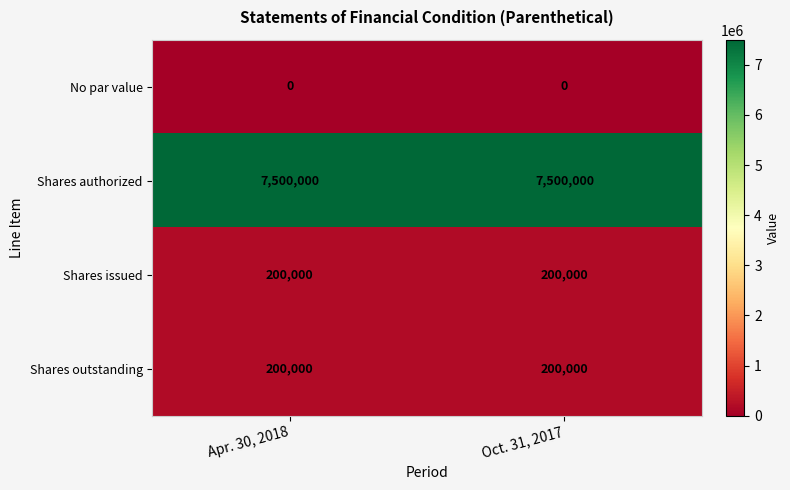

Which series has the largest total across all categories?

Shares authorized